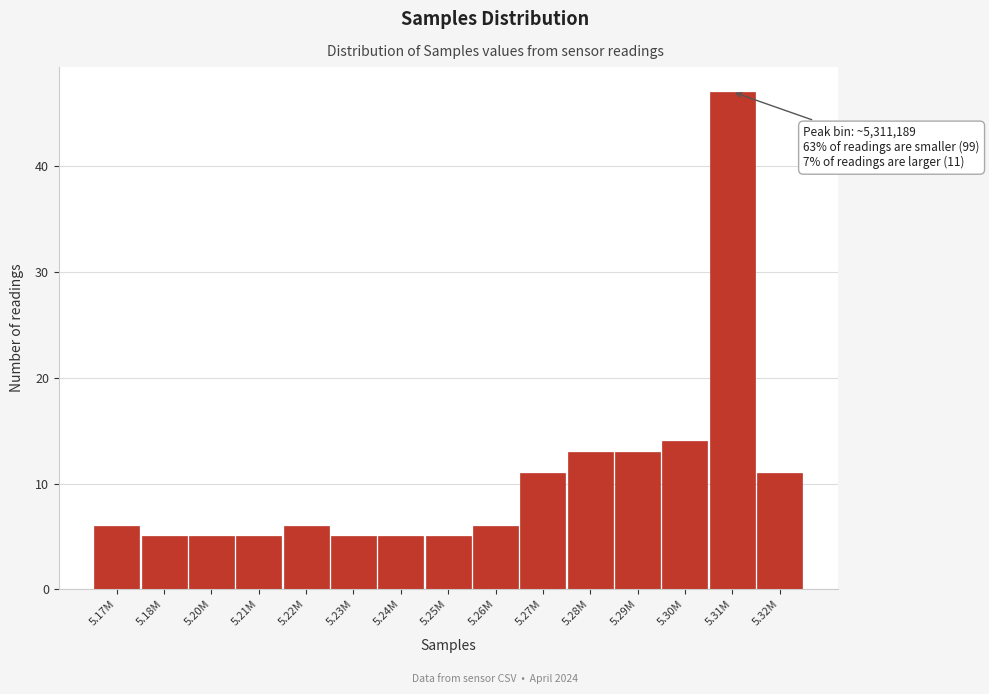

Reading left to right, what are all the values shown in this chart?

6	5	5	5	6	5	5	5	6	11	13	13	14	47	11